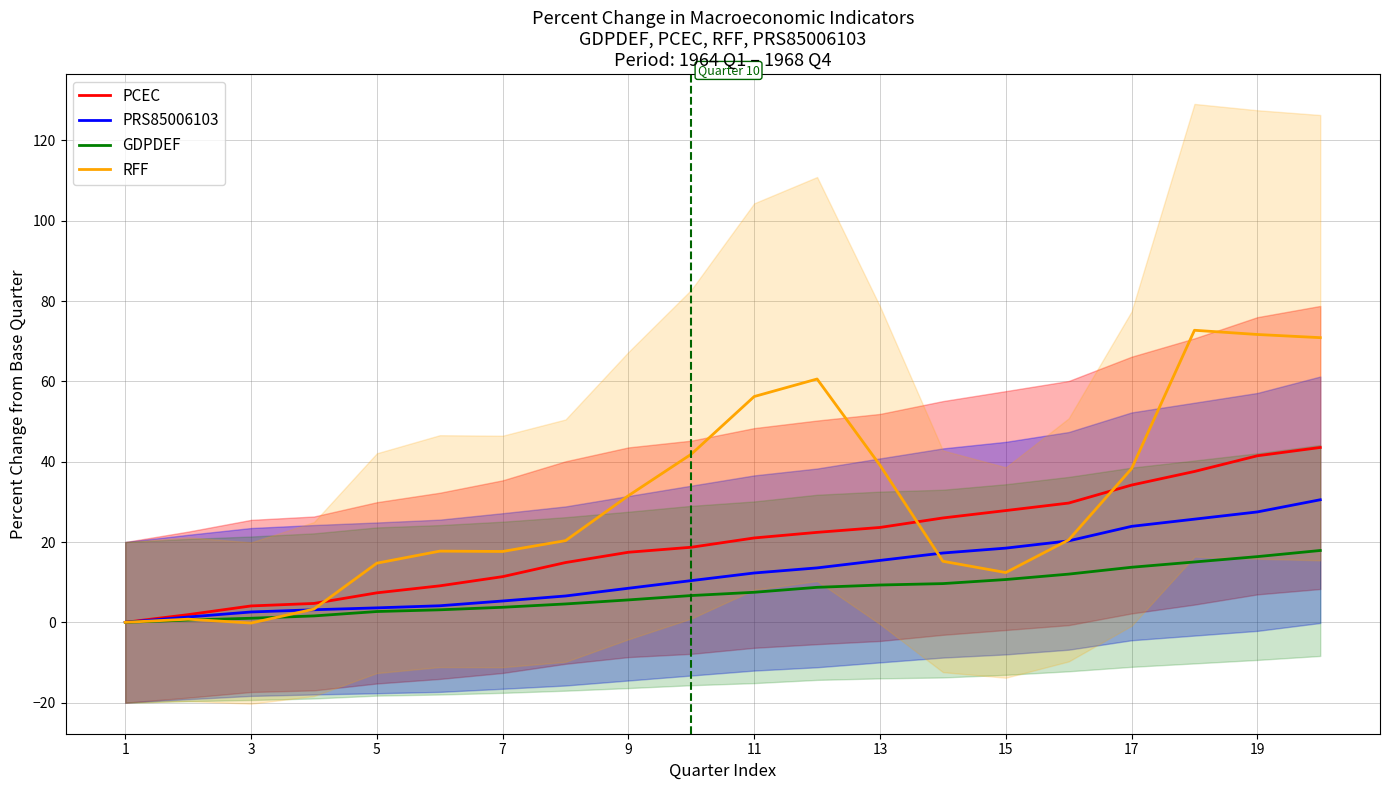

What is the highest value of the PCEC series?

43.5